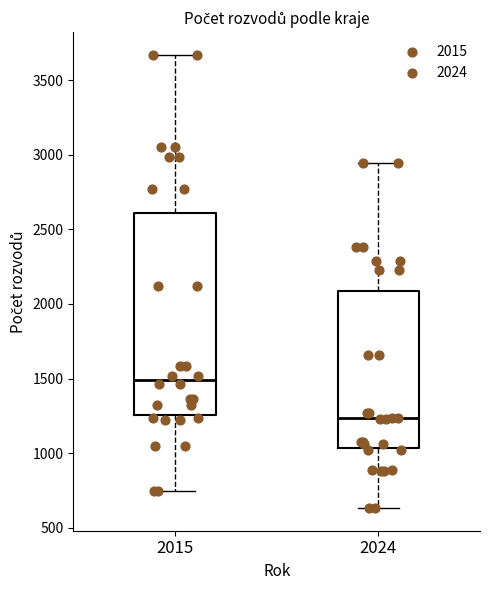

Where does the median line of the box at x = 2024 sit on the y-axis? The values are not printed on the chart, so give them approximately, as read against the axis.

1250